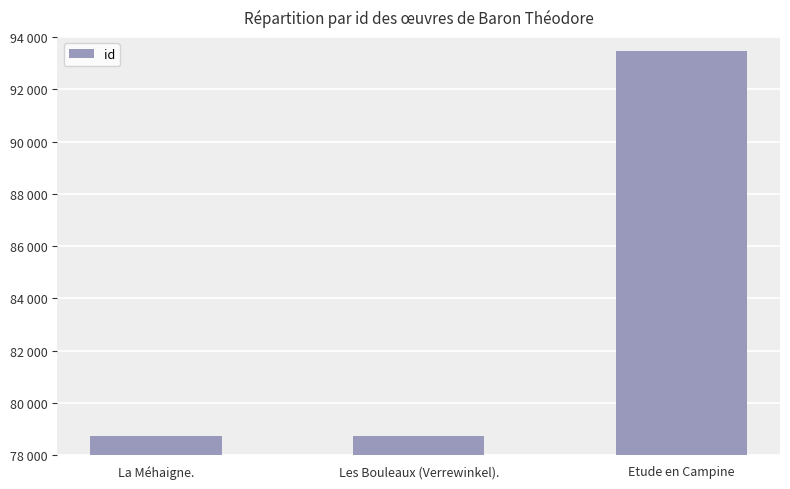

Rank the categories by value from lowest to highest.

La Méhaigne., Les Bouleaux (Verrewinkel)., Etude en Campine